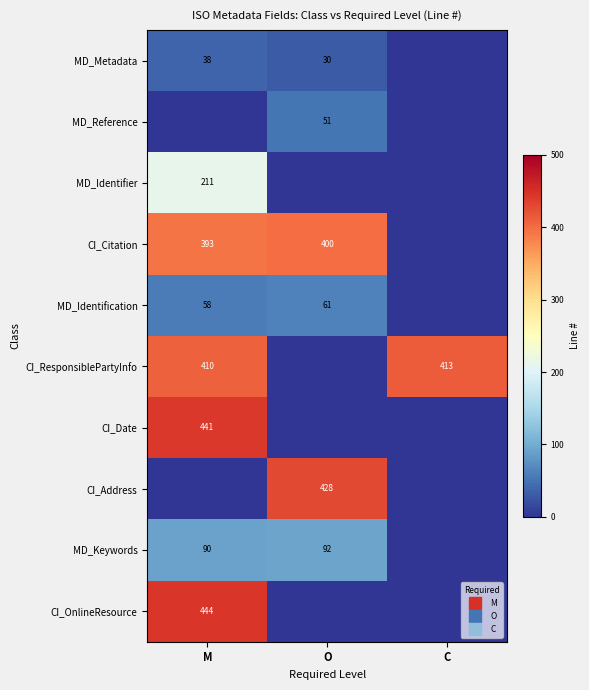

Rank the series by their maximum value, from lowest to highest.

MD_Metadata, MD_Reference, MD_Identification, MD_Keywords, MD_Identifier, CI_Citation, CI_ResponsiblePartyInfo, CI_Address, CI_Date, CI_OnlineResource